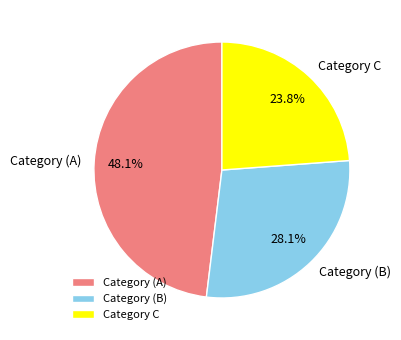

Which has a higher value, Category (A) or Category (B)?

Category (A)